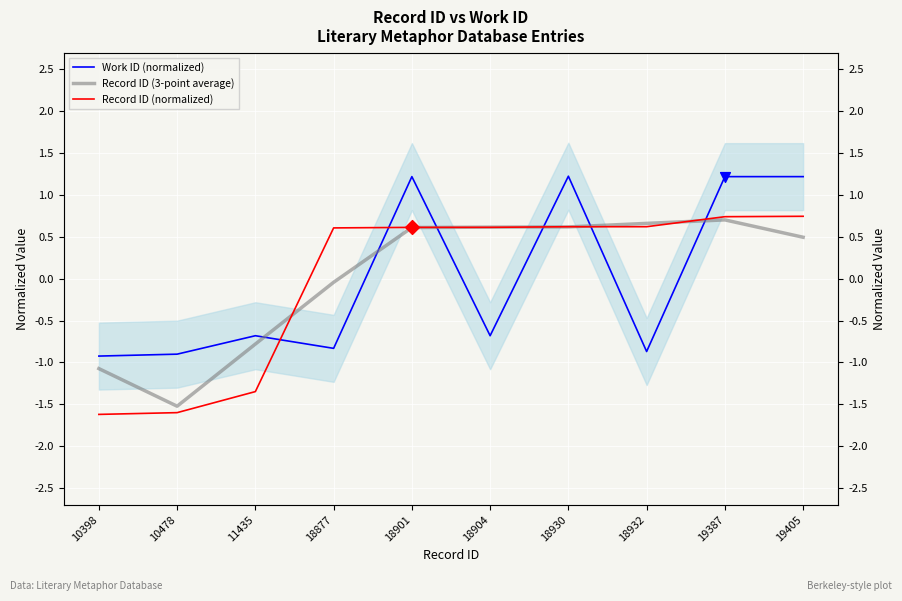

Which series contains the highest Y value?

Work ID (normalized)